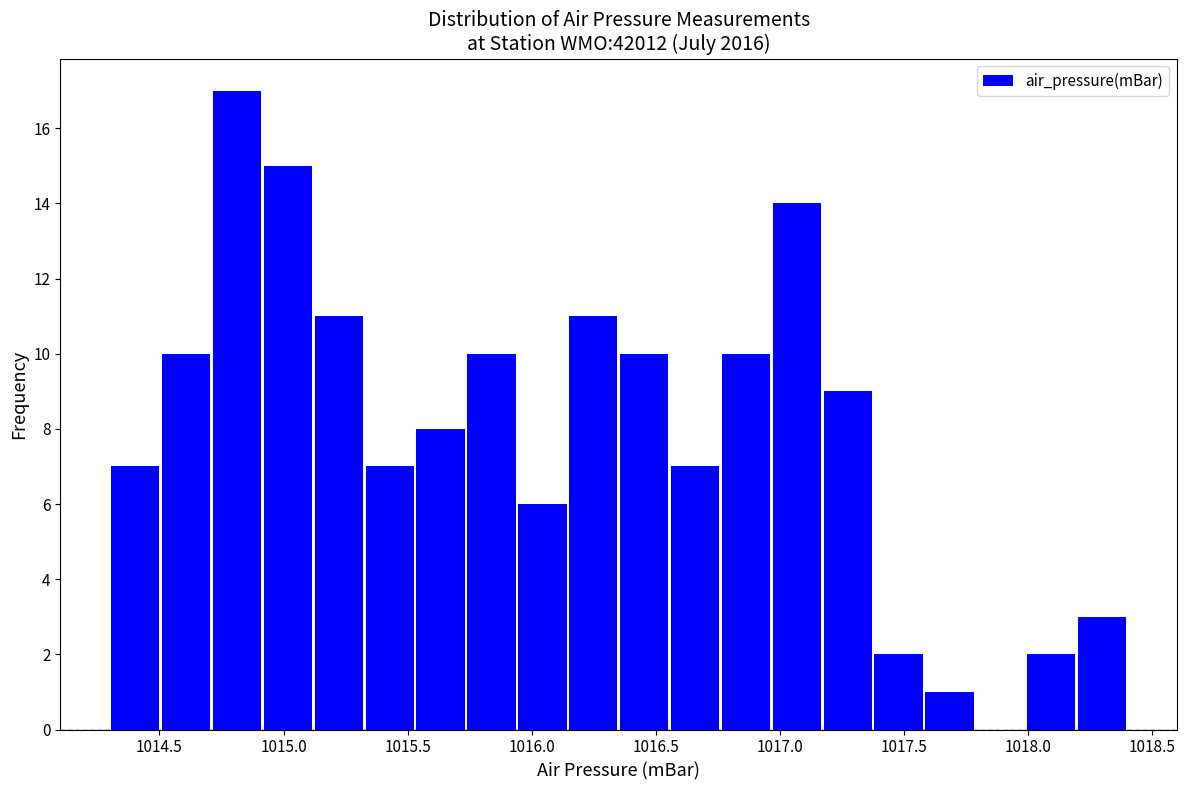

Reading left to right, list every bar in this chart as the range it spans on the x-axis followed by its height. Neither the bar edges nor the heights are printed on the chart, so give them approximately, as read against the axes.

1014.300 to 1014.505: 7
1014.505 to 1014.710: 10
1014.710 to 1014.915: 17
1014.915 to 1015.120: 15
1015.120 to 1015.325: 11
1015.325 to 1015.530: 7
1015.530 to 1015.735: 8
1015.735 to 1015.940: 10
1015.940 to 1016.145: 6
1016.145 to 1016.350: 11
1016.350 to 1016.555: 10
1016.555 to 1016.760: 7
1016.760 to 1016.965: 10
1016.965 to 1017.170: 14
1017.170 to 1017.375: 9
1017.375 to 1017.580: 2
1017.580 to 1017.785: 1
1017.785 to 1017.990: 0
1017.990 to 1018.195: 2
1018.195 to 1018.400: 3